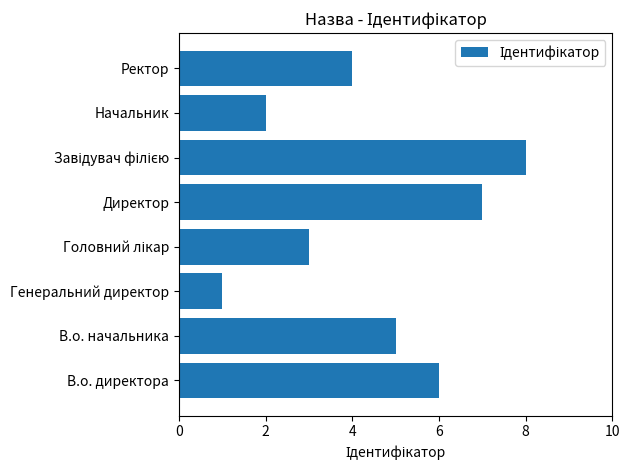

The chart shows a value of 4 at Ректор. True or false?

True